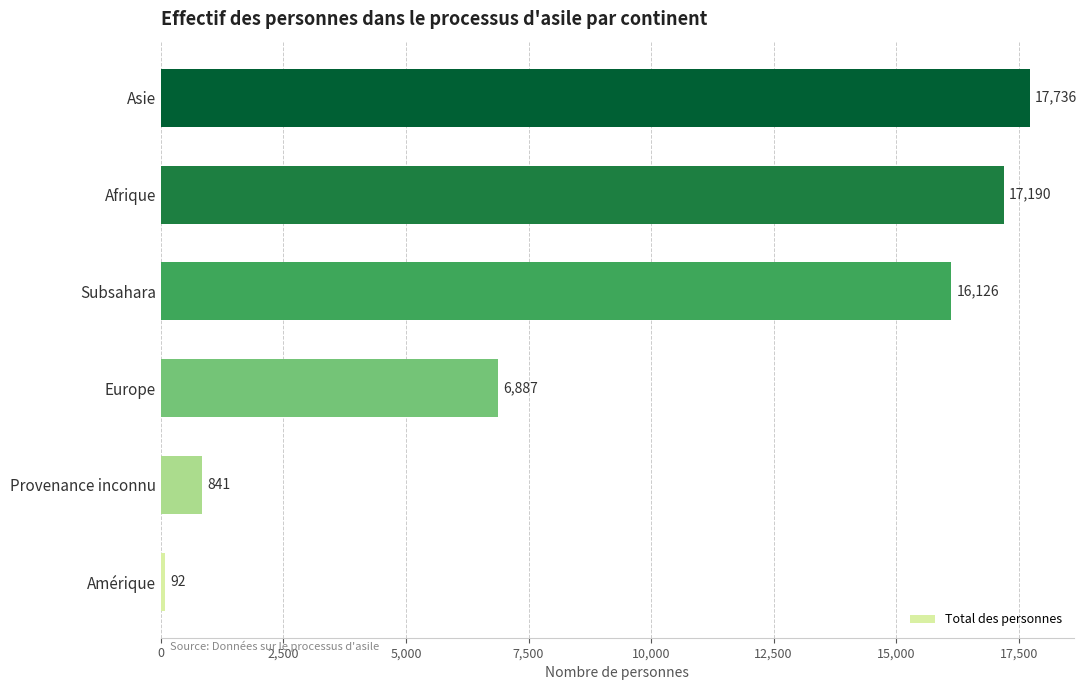

Read the value at Afrique, to the nearest 50.

17200